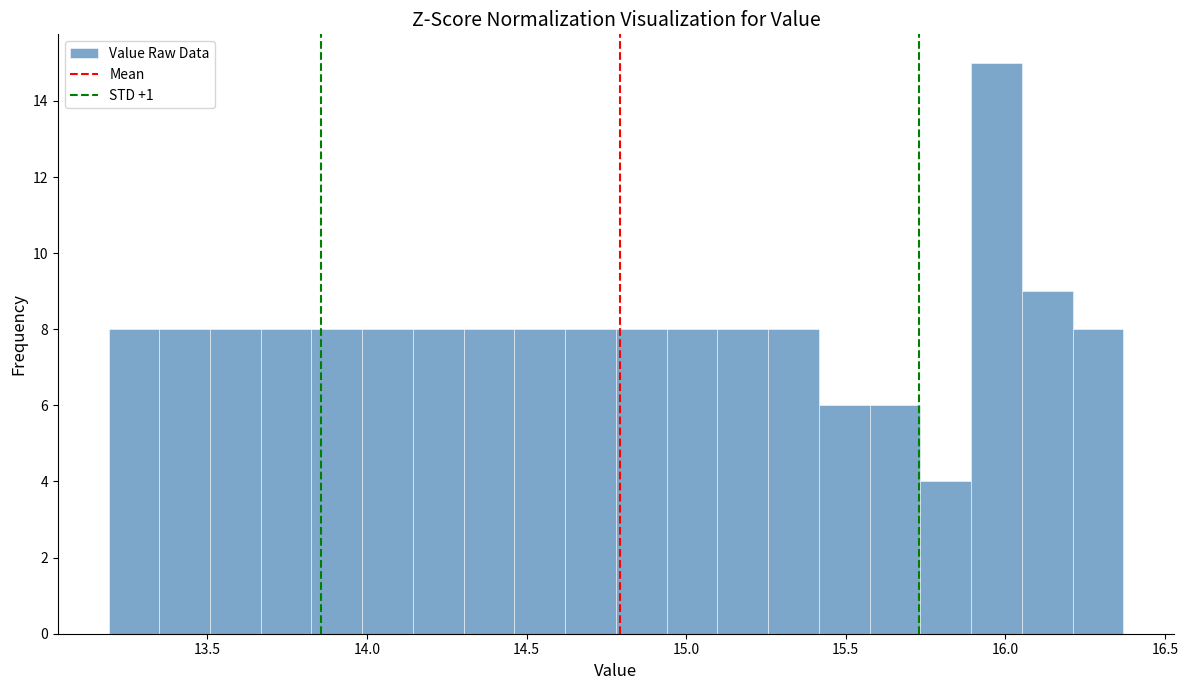

Read against the x-axis, roughly where is the centre of the tallest bar?

15.95